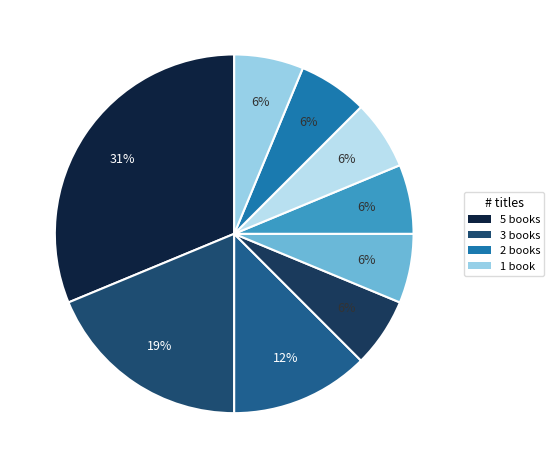

Count the number of slices in the pie.

9